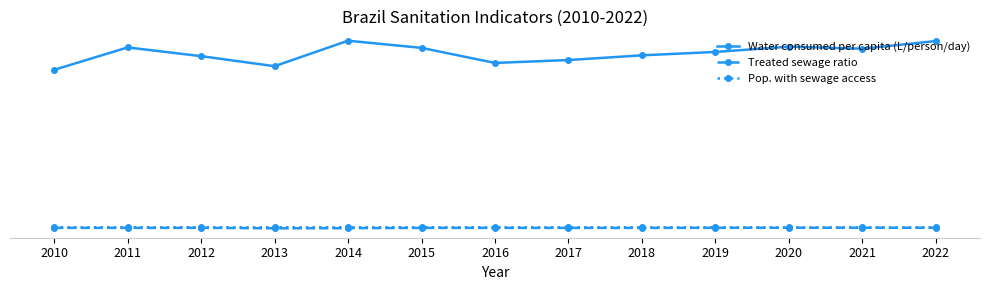

At how many categories does at least one series exceed 99?

13